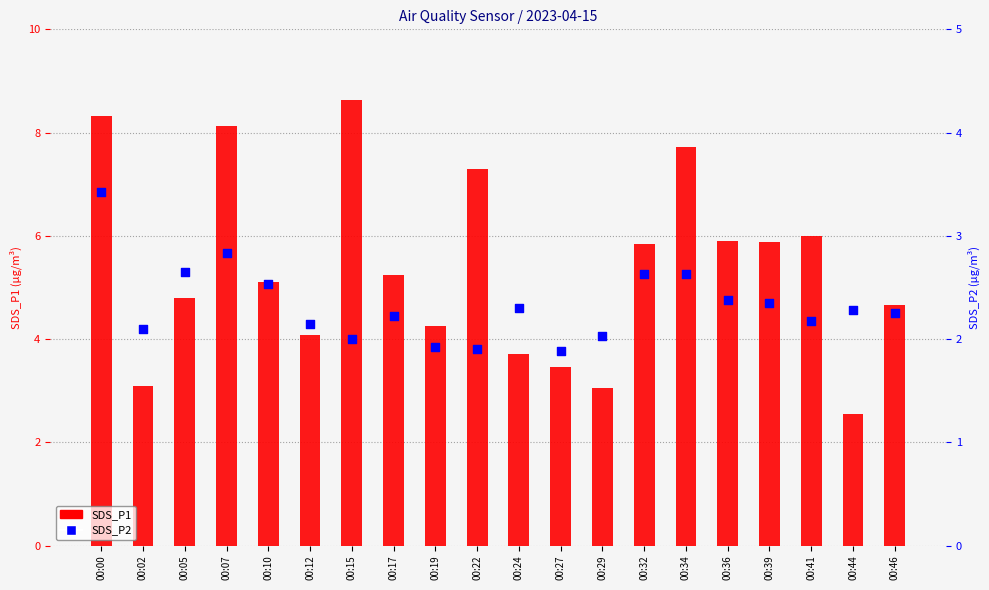

Which series reaches the minimum Y coordinate?

SDS_P2